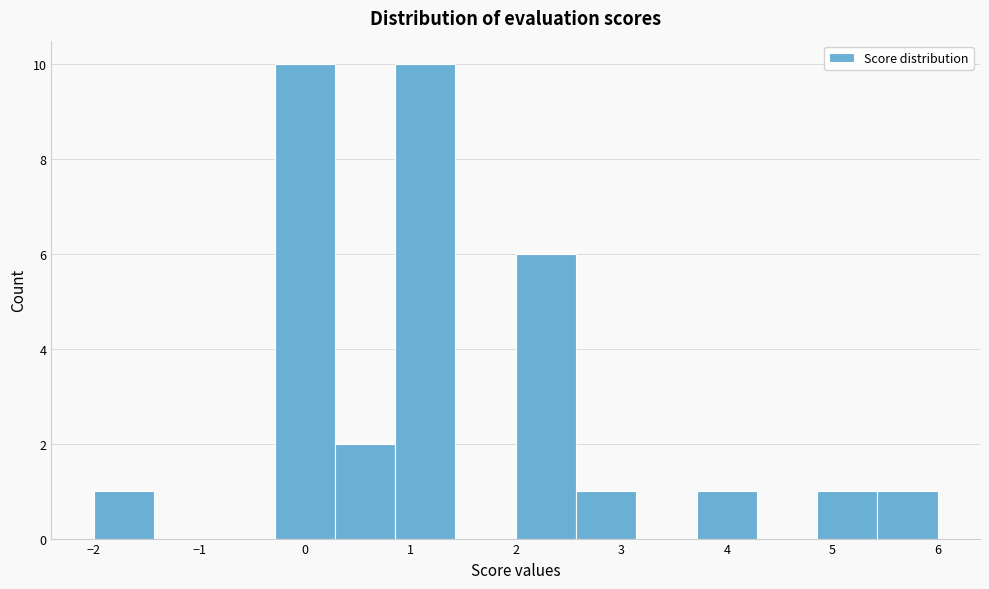

Reading left to right, transcribe this chart: for each bar, give the range it covers on the x-axis and its height. Neither the bar edges nor the heights are printed on the chart, so give them approximately, as read against the axes.

-2.0 to -1.4: 1
-1.4 to -0.9: 0
-0.9 to -0.3: 0
-0.3 to 0.3: 10
0.3 to 0.9: 2
0.9 to 1.4: 10
1.4 to 2.0: 0
2.0 to 2.6: 6
2.6 to 3.1: 1
3.1 to 3.7: 0
3.7 to 4.3: 1
4.3 to 4.9: 0
4.9 to 5.4: 1
5.4 to 6.0: 1